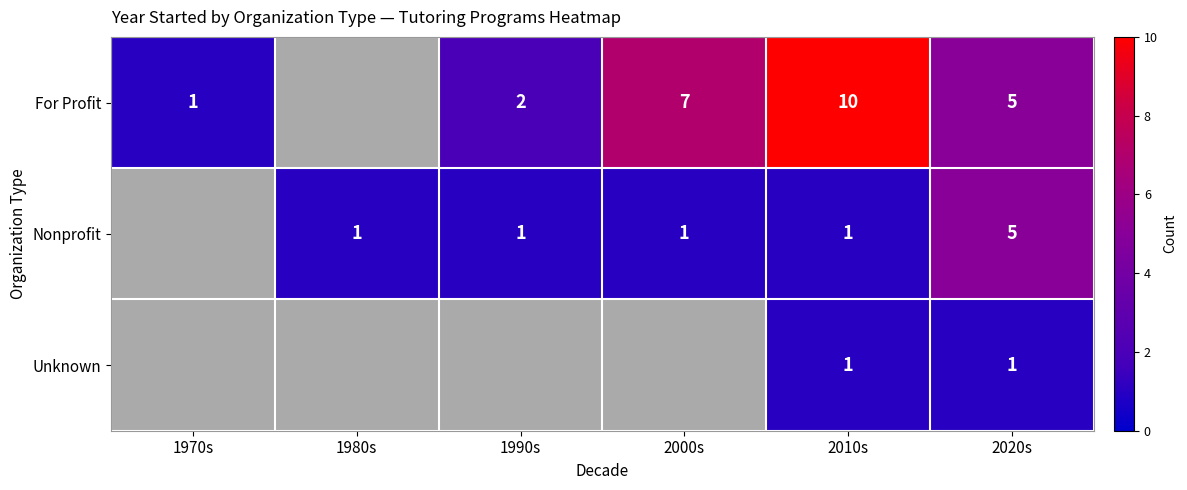

True or false: For Profit has a value of 15 at 2010s.

False